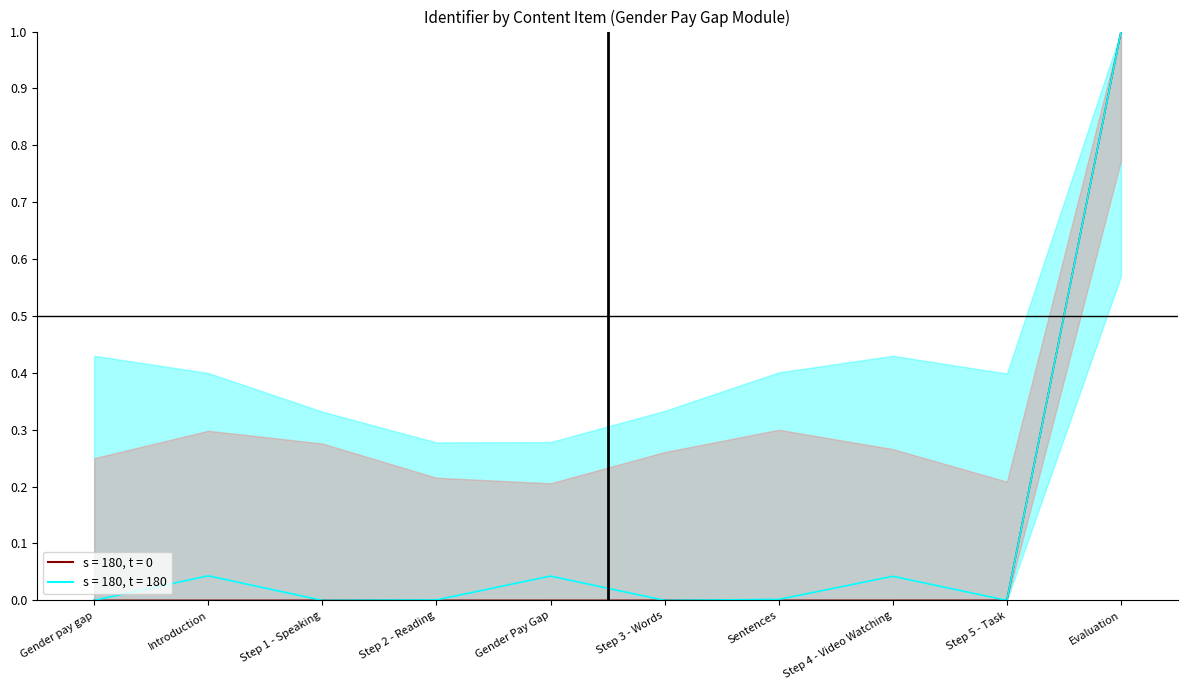

Reading left to right, extract all data points from this chart.

Gender pay gap=0.0	Introduction=0.0	Step 1 - Speaking=0.0	Step 2 - Reading=0.0	Gender Pay Gap=0.0	Step 3 - Words=0.0	Sentences=0.0	Step 4 - Video Watching=0.0	Step 5 - Task=0.0	Evaluation=1.0